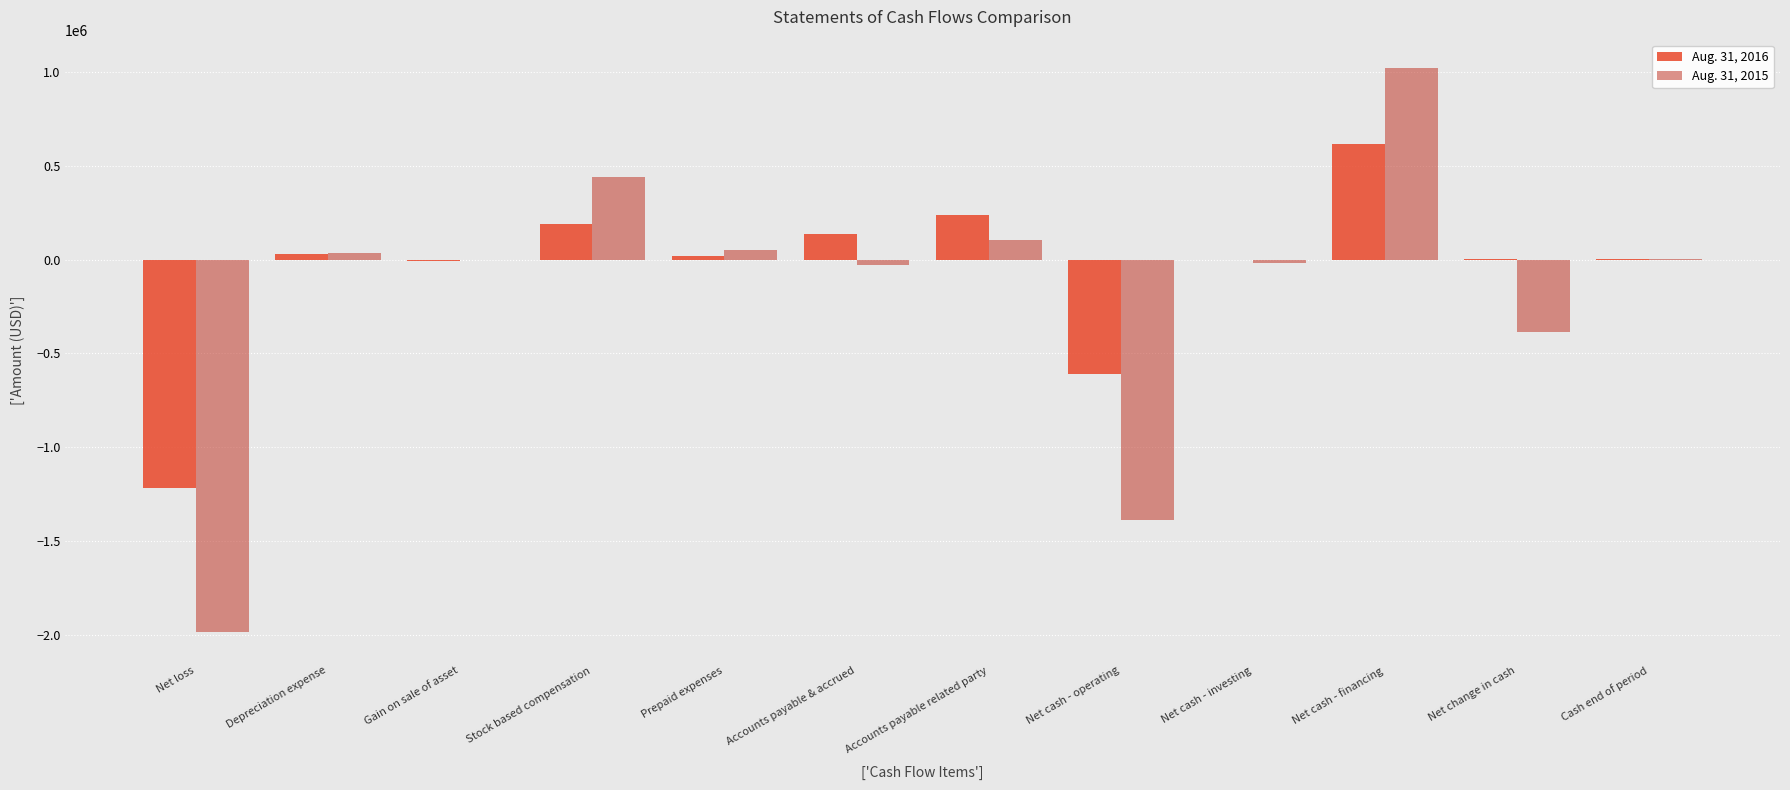

How many categories are shown in the chart?

12